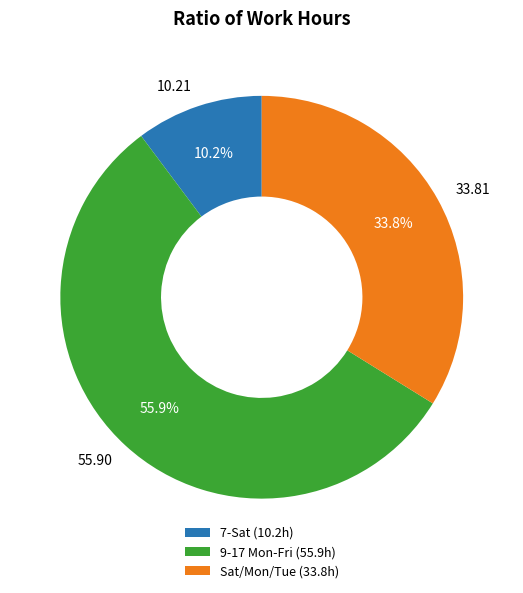

Do 55.90 and 33.81 together represent more than half of the pie?

Yes